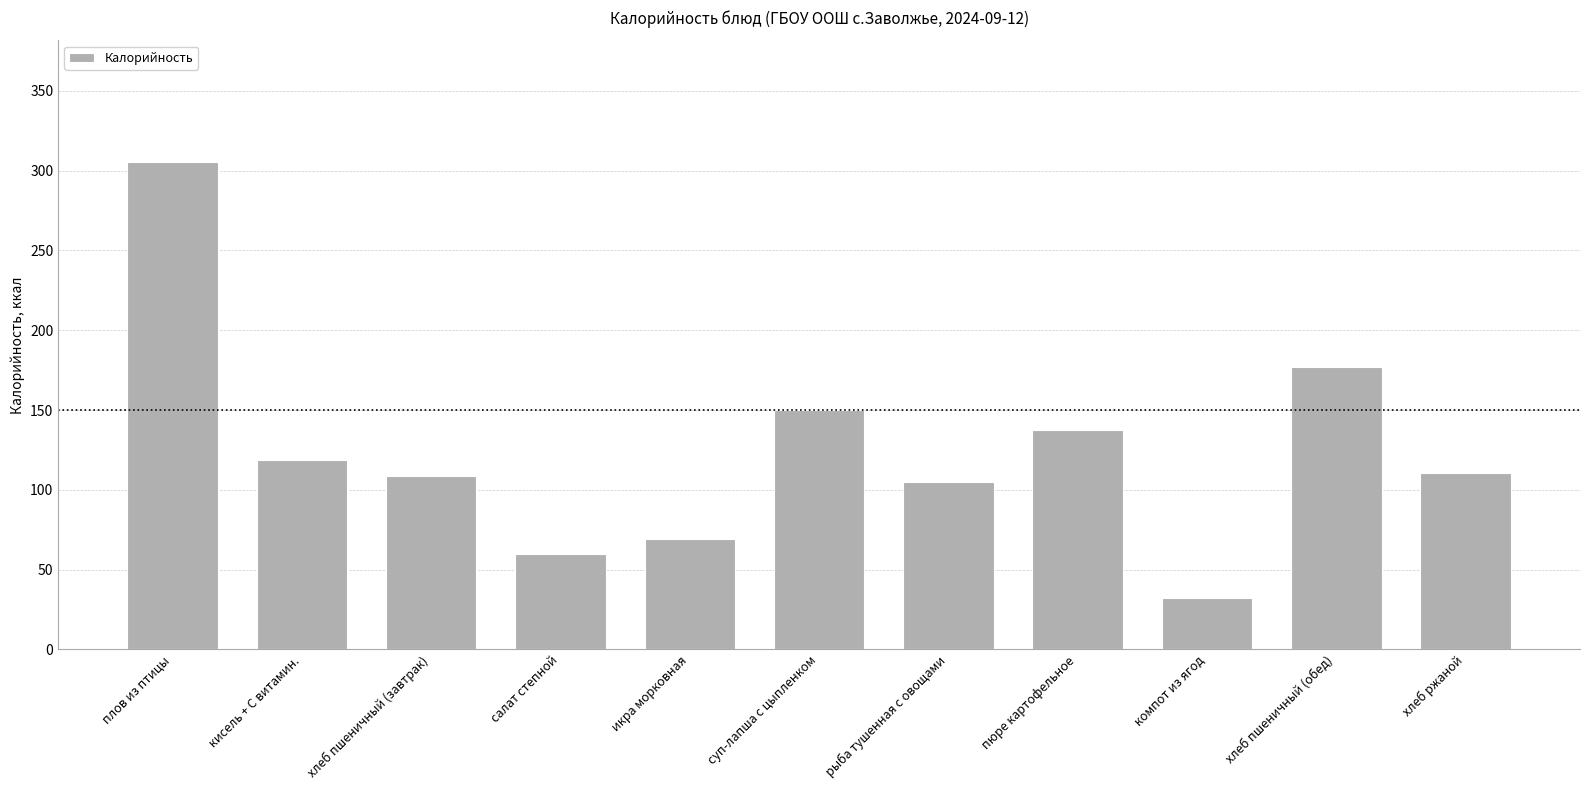

The value at салат степной is 60.0. True or false?

True